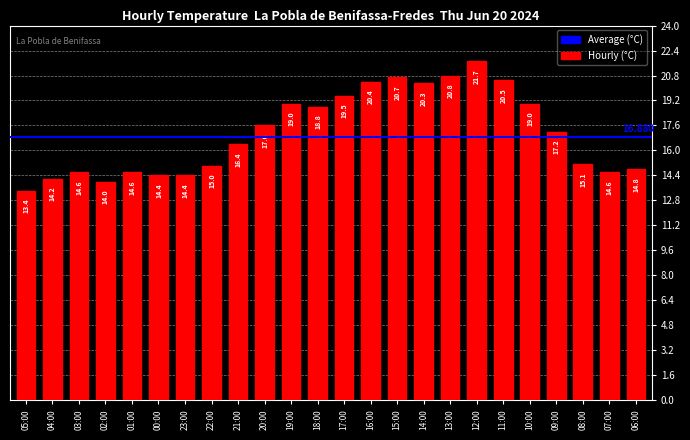

What is the average value?

17.1